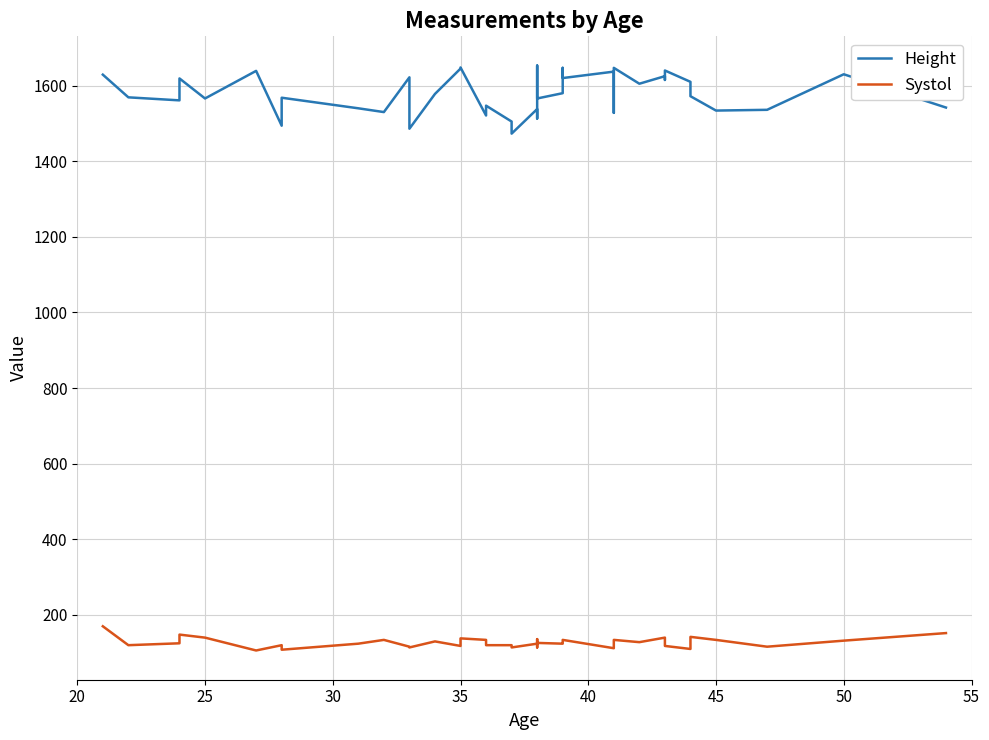

True or false: Systol and Height intersect in this chart.

False